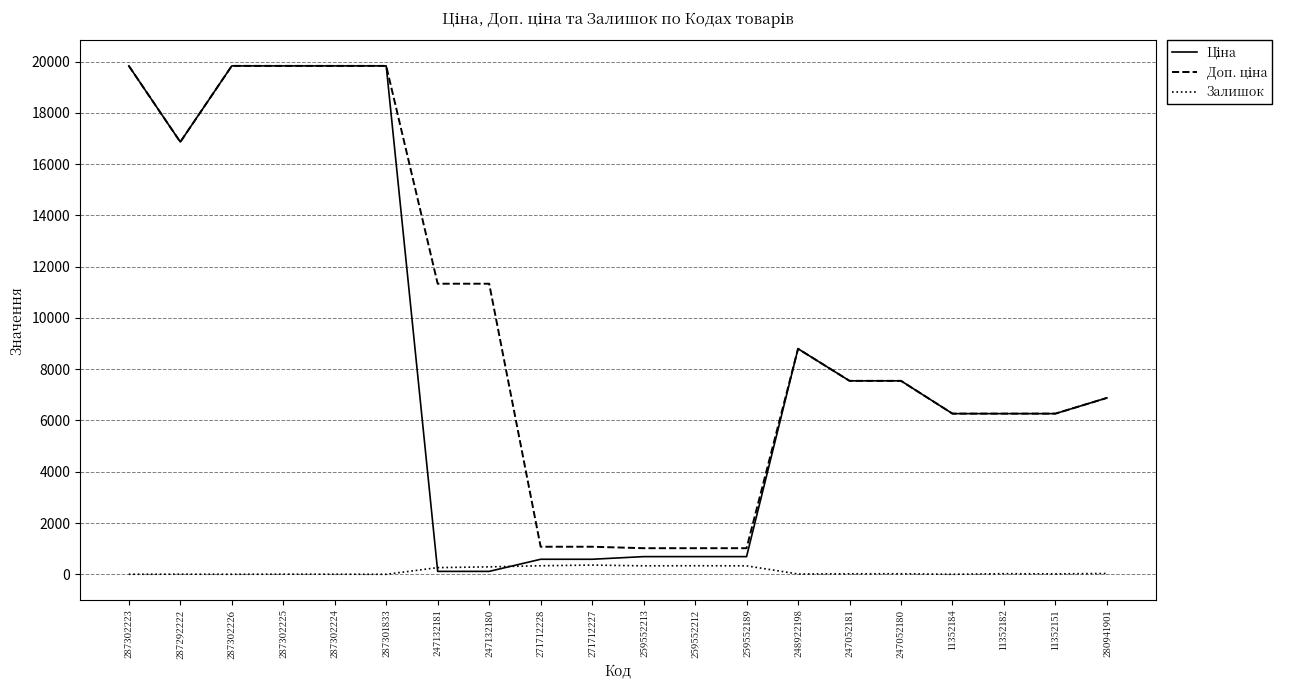

What is the total value across all series at 287301833?

39662.1